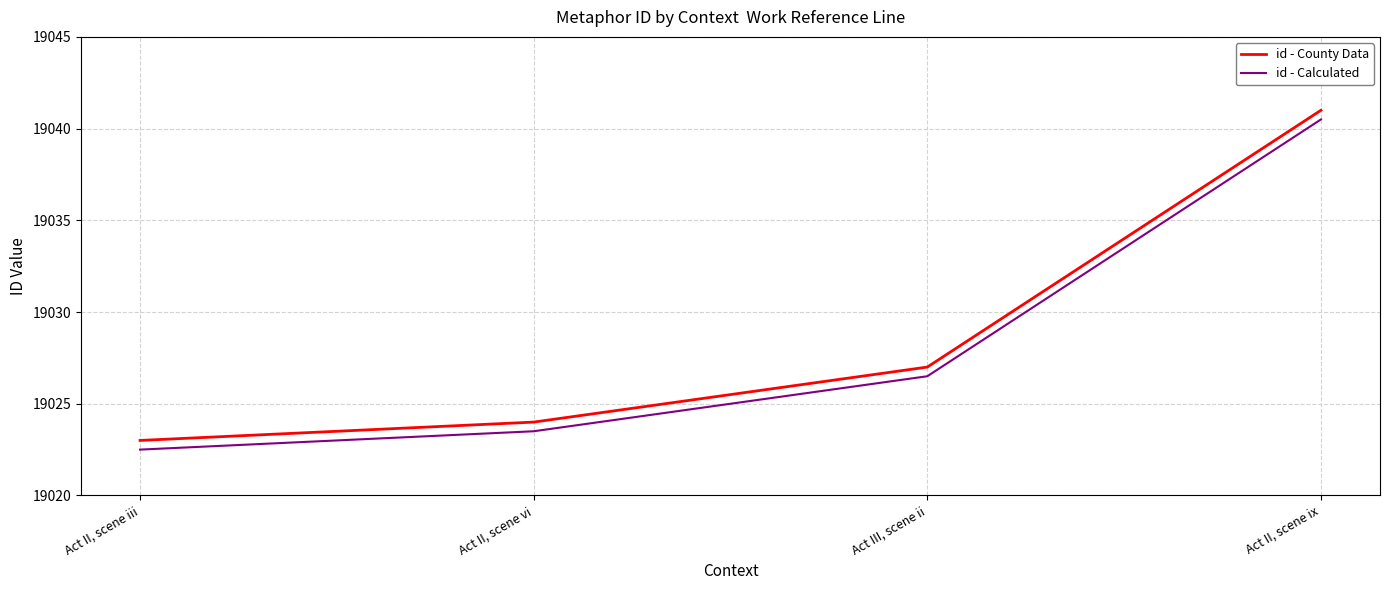

The value of id - County Data at Act II, scene ix is 33417.0. True or false?

False